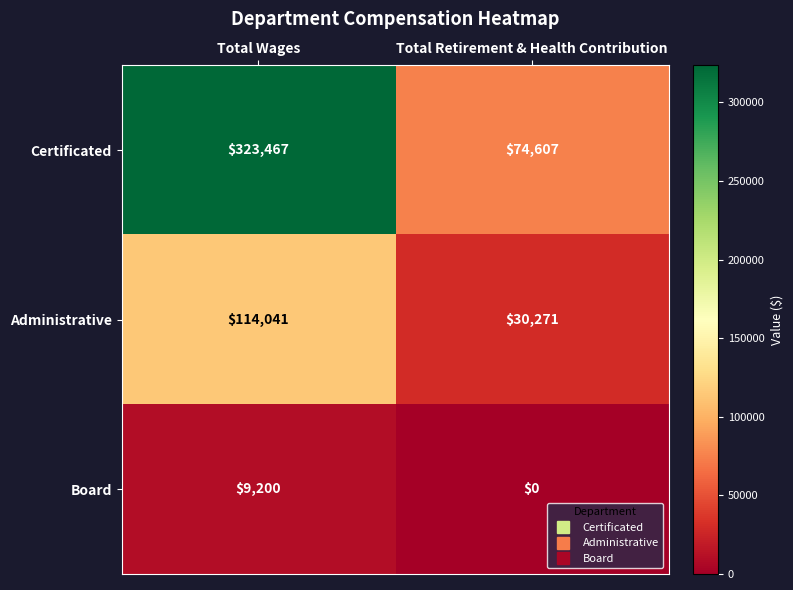

Reading left to right, transcribe all the data shown in this chart.

Certificated: Total Wages=323467	Total Retirement & Health Contribution=74607
Administrative: Total Wages=114041	Total Retirement & Health Contribution=30271
Board: Total Wages=9200	Total Retirement & Health Contribution=0